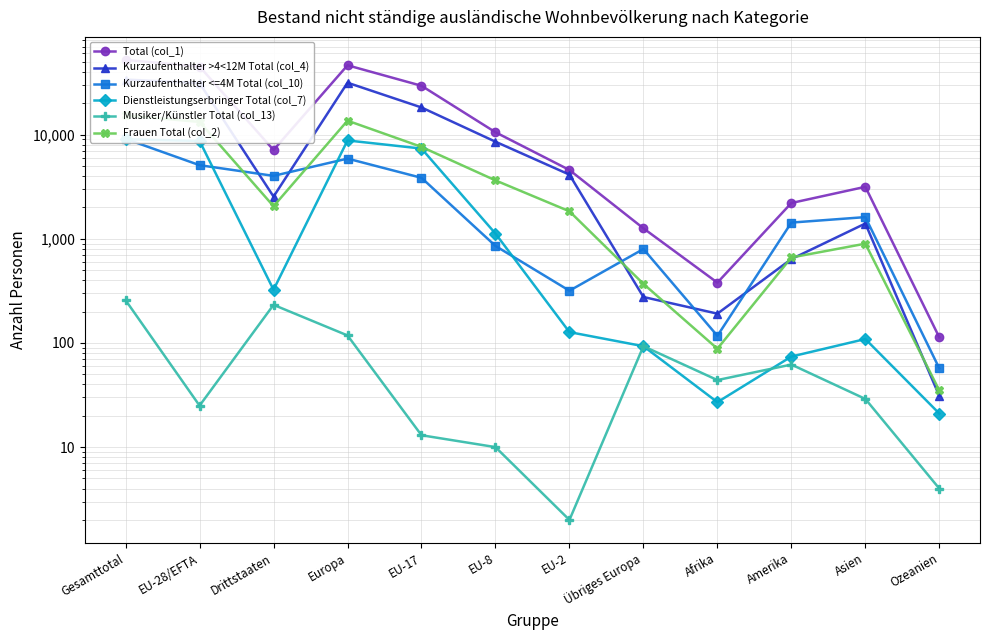

What is the sum of the Frauen Total (col_2) values at Amerika and Afrika?

749